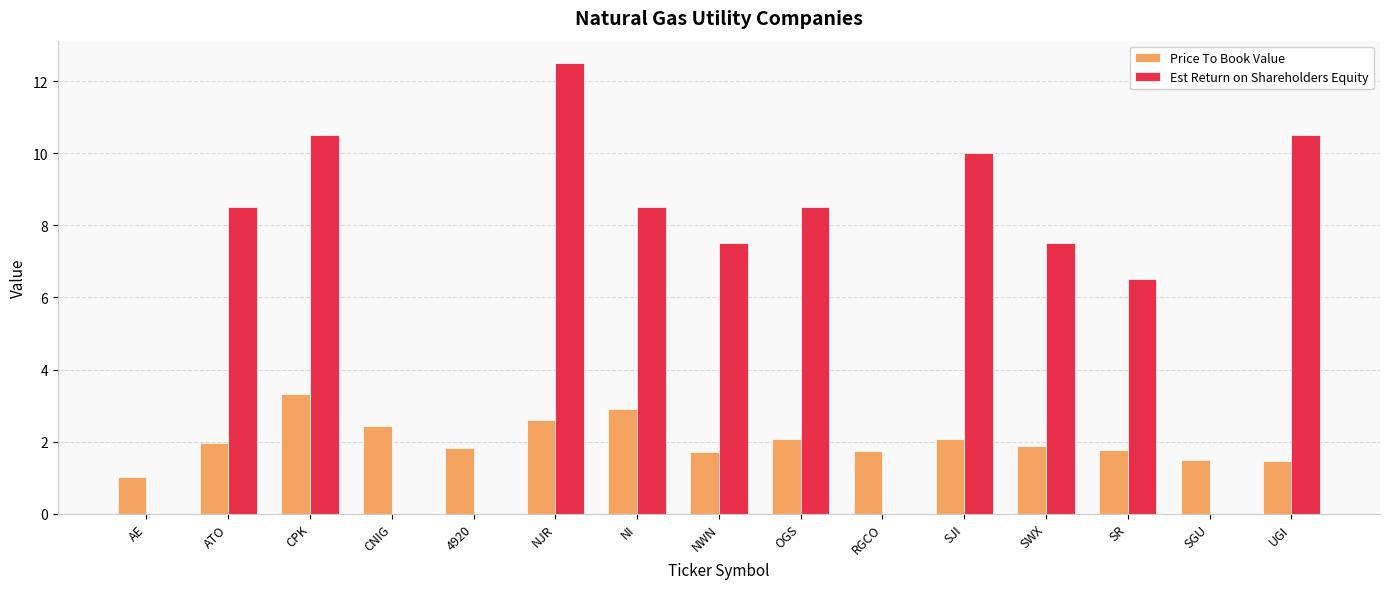

The value of Price To Book Value at NJR is 2.6. True or false?

True